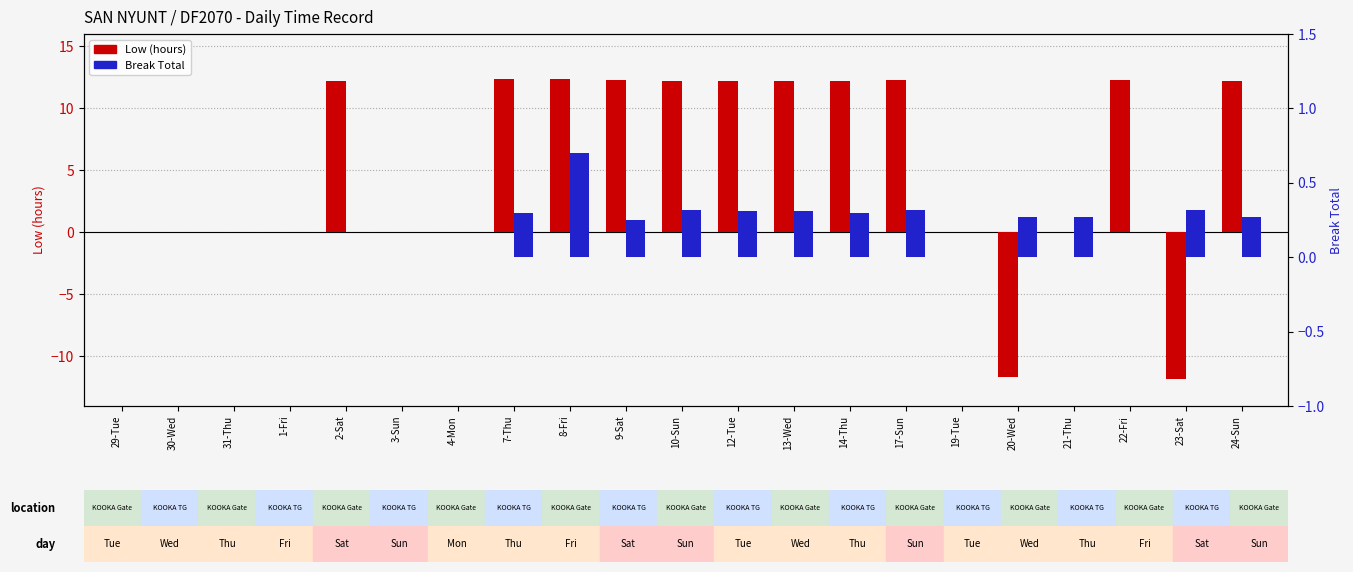

Rank the series at 10-Sun from lowest to highest value.

Break Total, Low (hours)